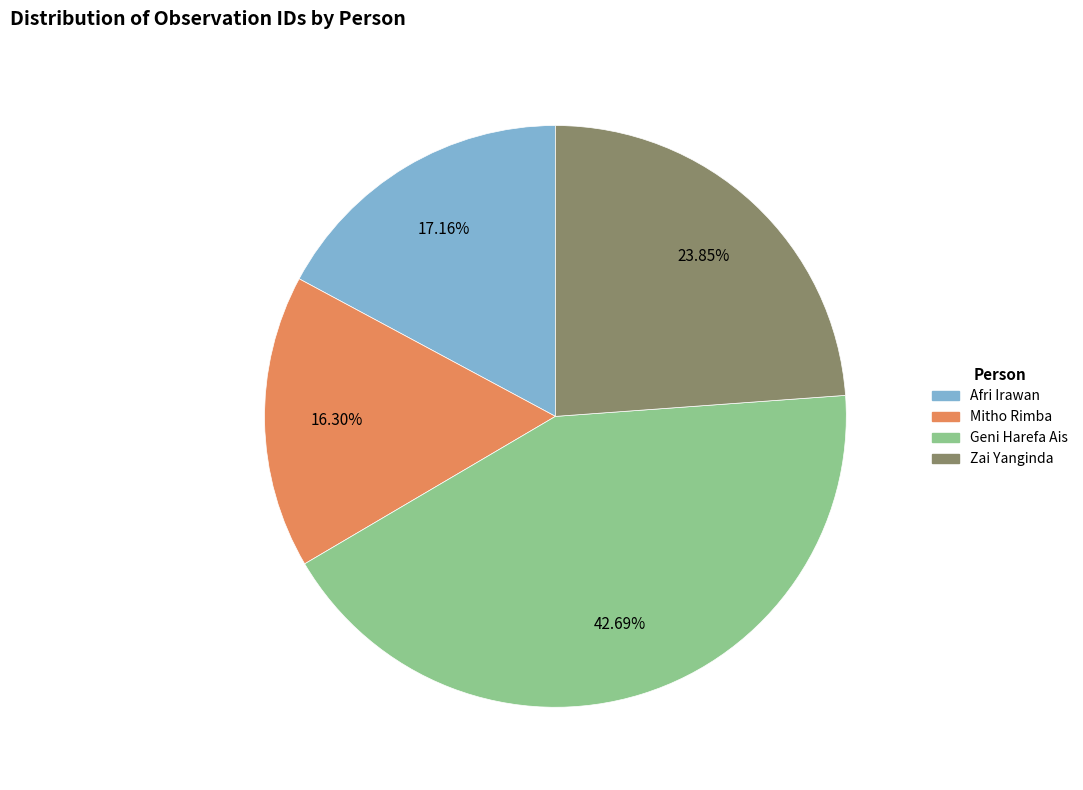

To the nearest percent, what portion does Zai Yanginda represent?

24%